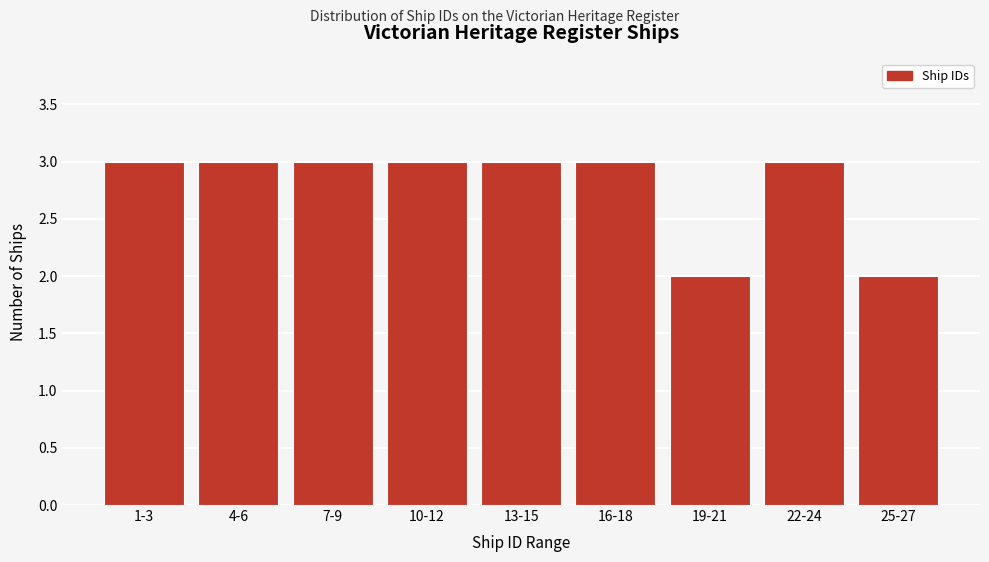

Reading left to right, transcribe all the data shown in this chart.

3	3	3	3	3	3	2	3	2